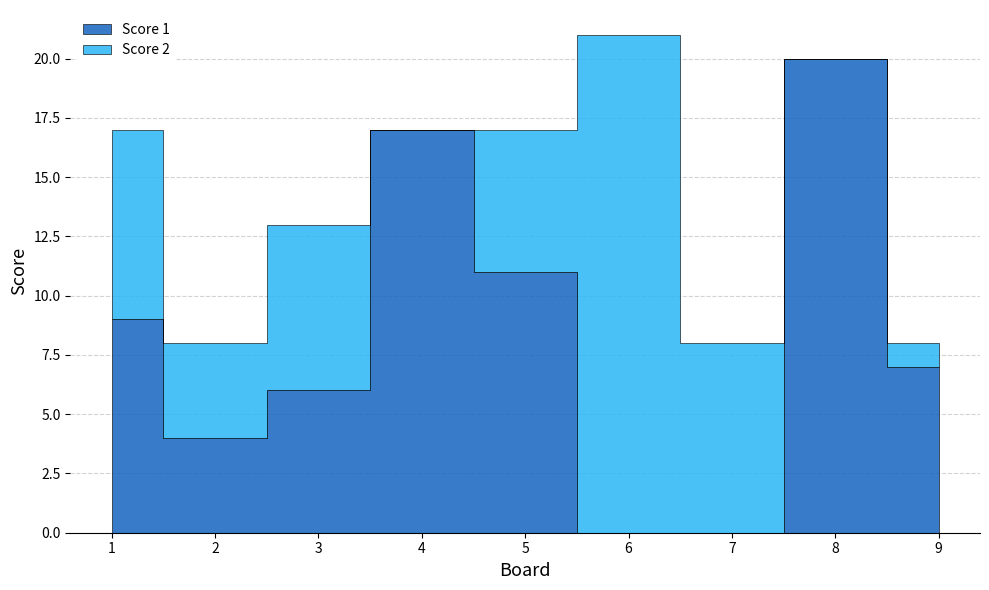

The Score 2 series shows 1 at 9. True or false?

False